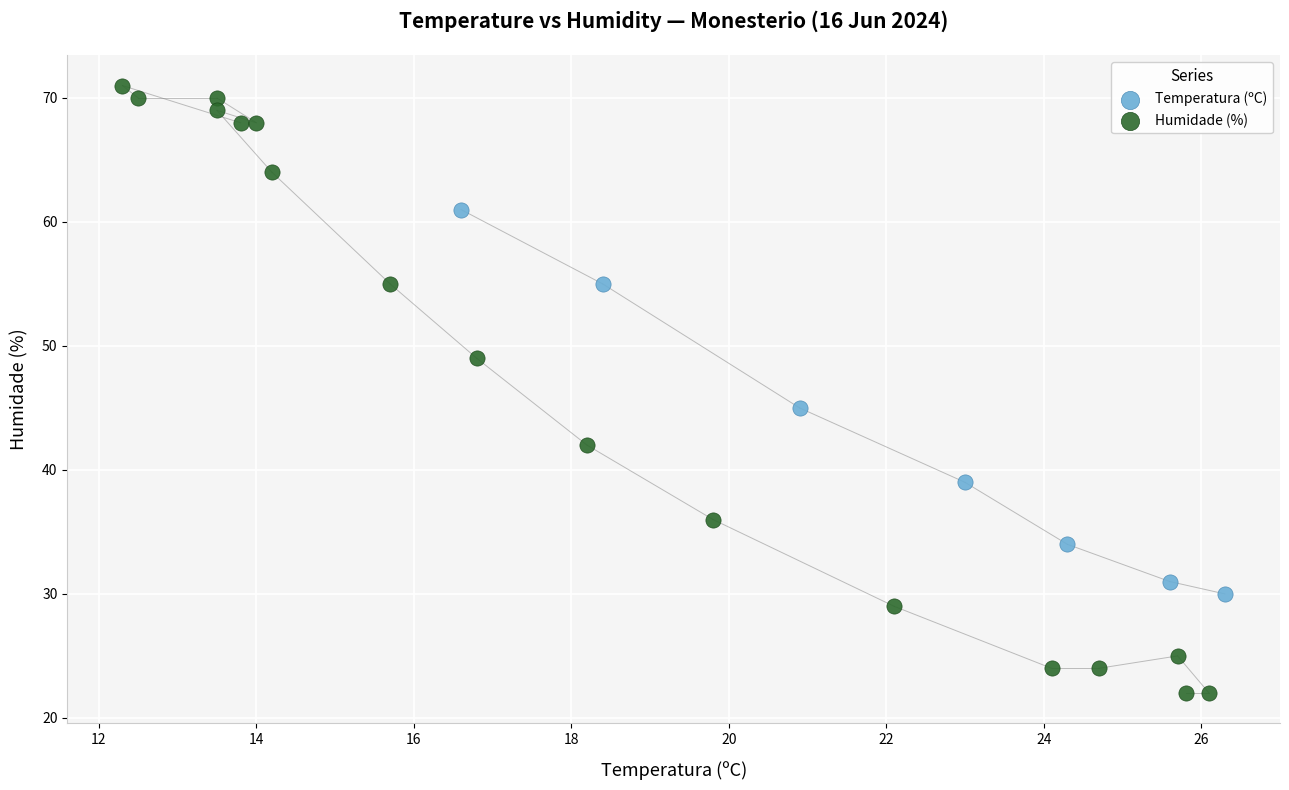

Which series reaches the minimum Y coordinate?

Humidade (%)